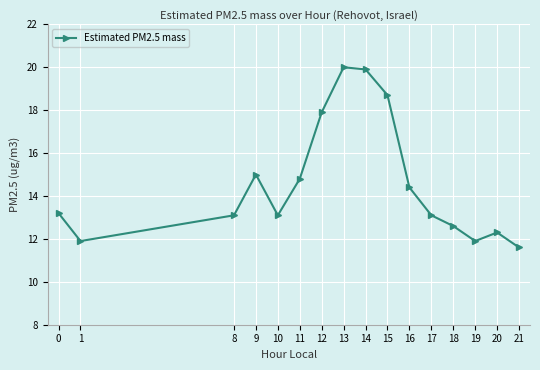

What is the greatest value displayed?

20.0